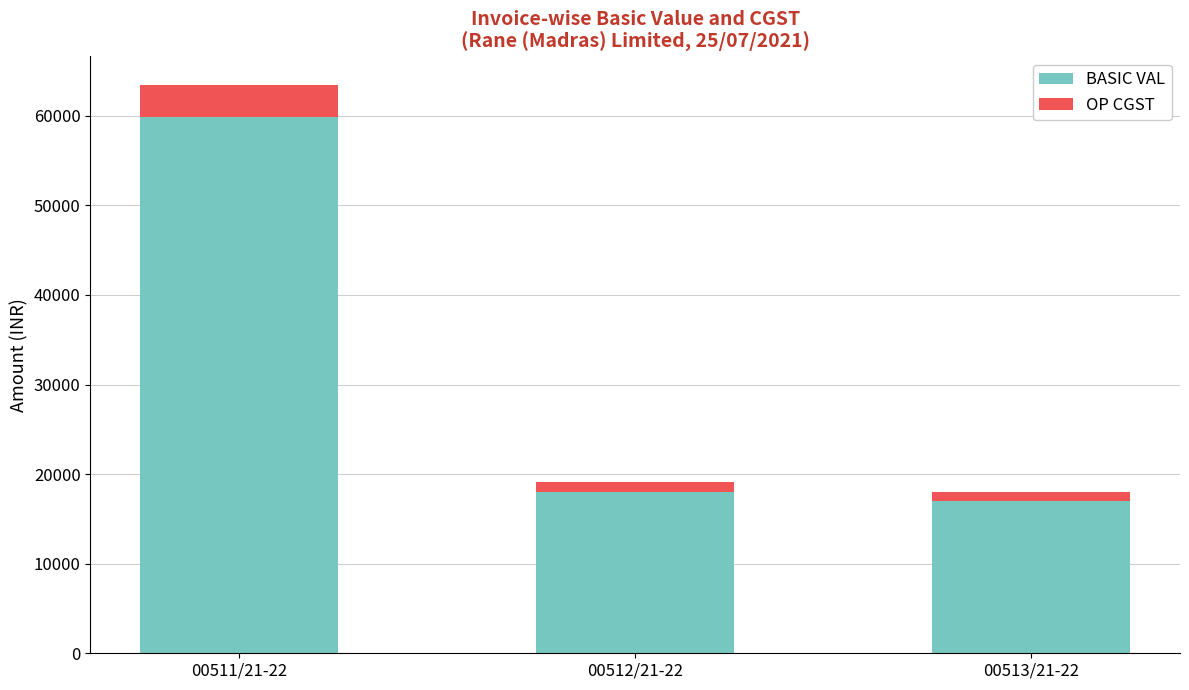

At which category is the sum across all series the highest?

00511/21-22